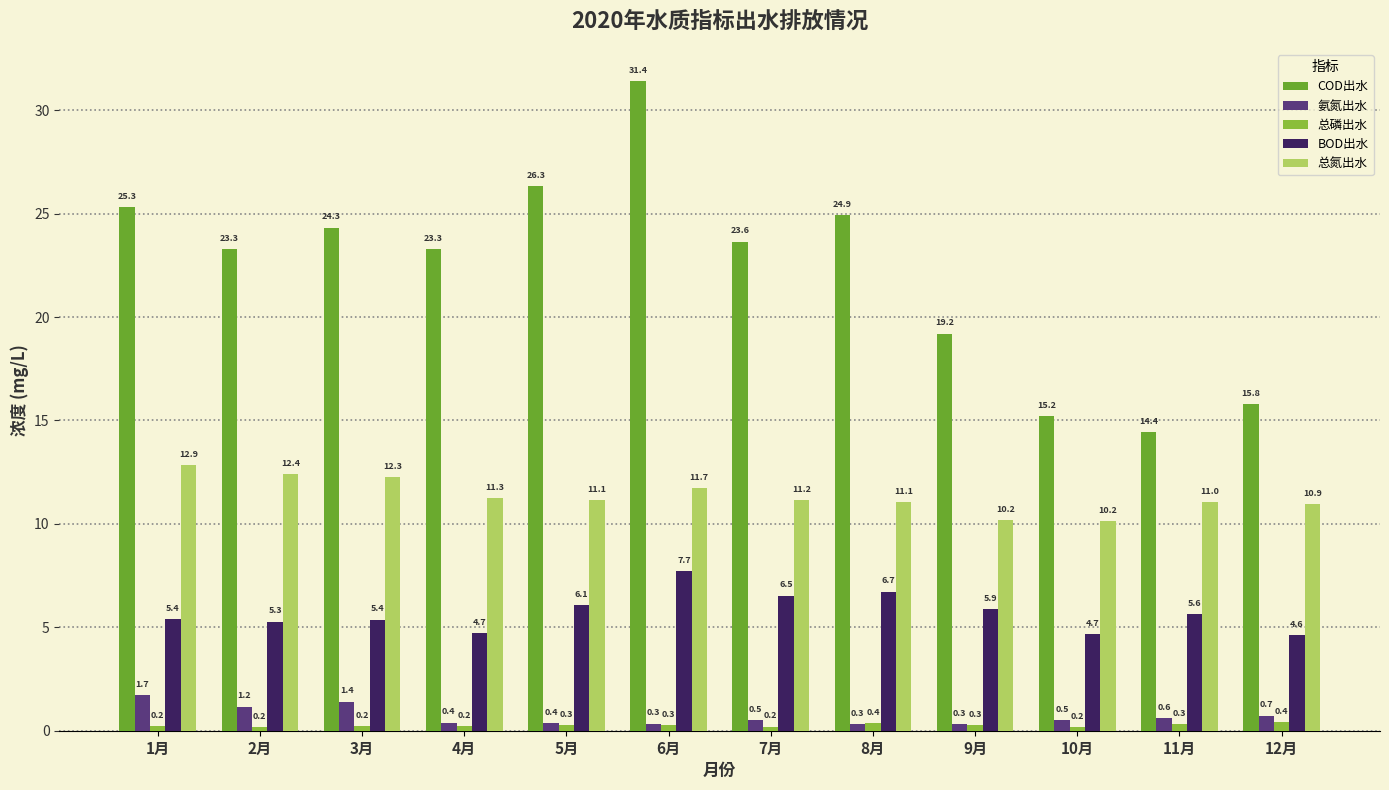

Is it true that 总氮出水 equals 3.2 at 11月?

False